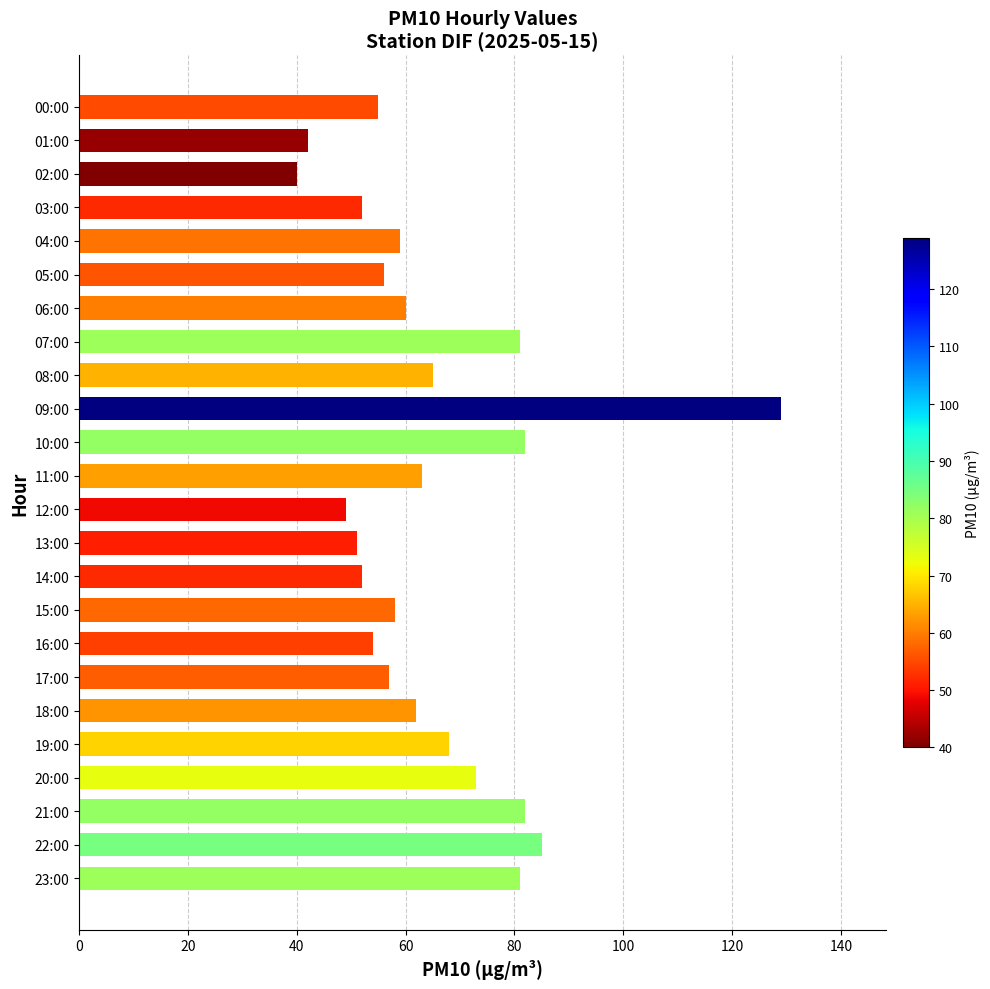

What is the maximum value shown in the chart?

129